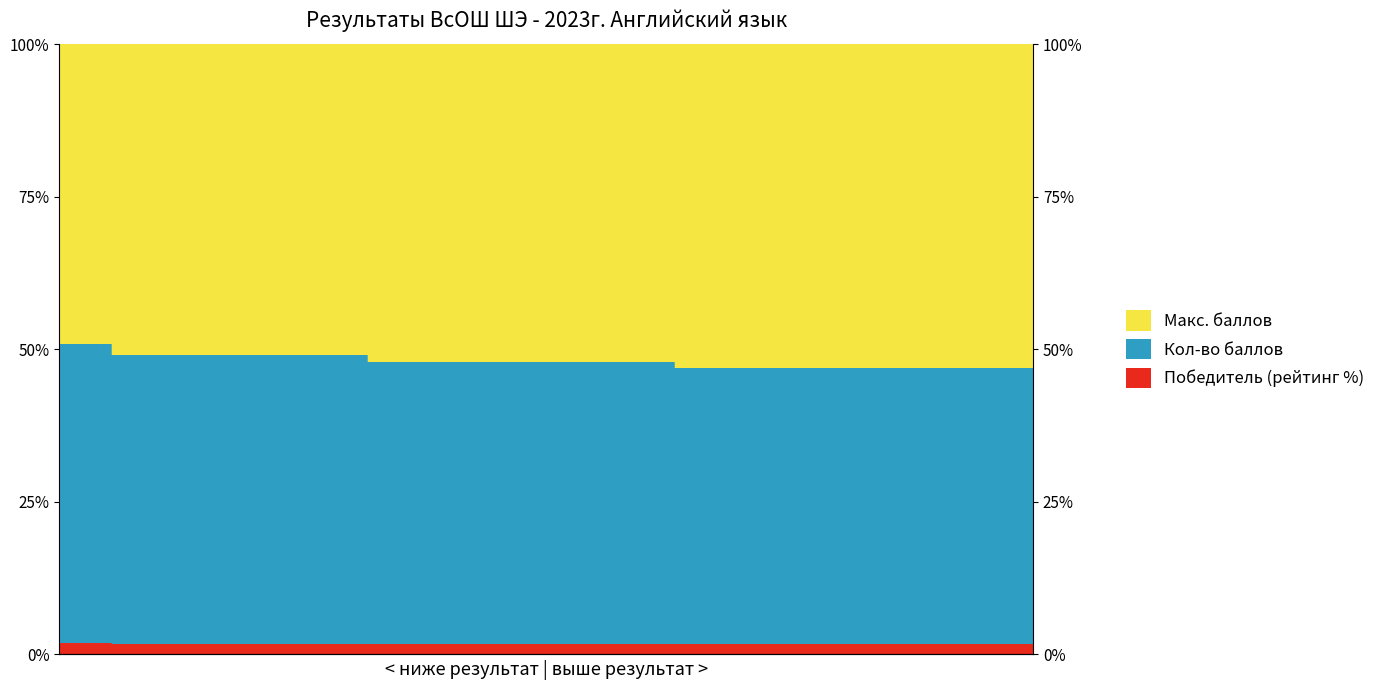

True or false: Кол-во баллов and Победитель (рейтинг %) intersect in this chart.

False